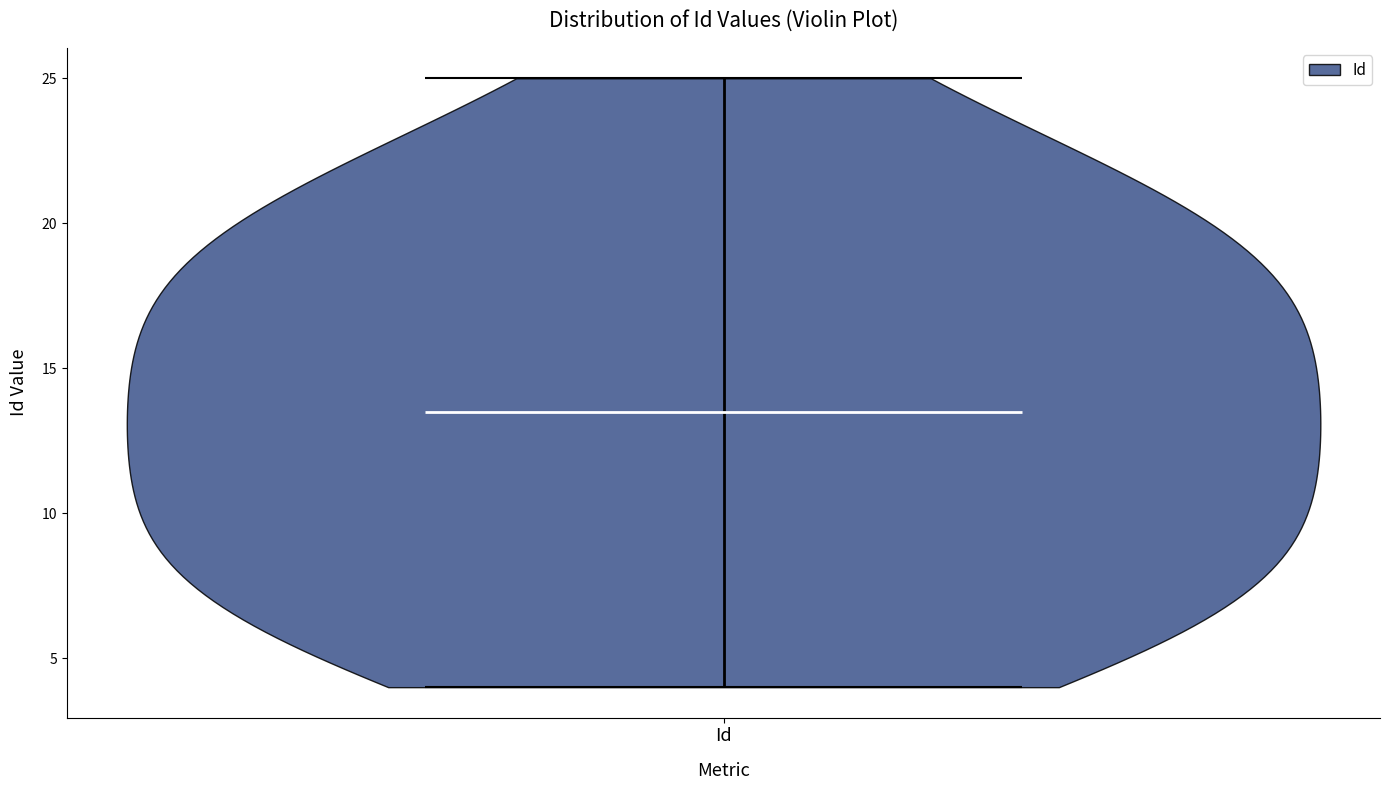

Read this violin plot against the y-axis: where its median line is, and the lowest and highest points the violin reaches. The values are not printed on the chart, so give them approximately, as read against the axis.

median line 13.5, lowest point 4.0, highest point 25.0